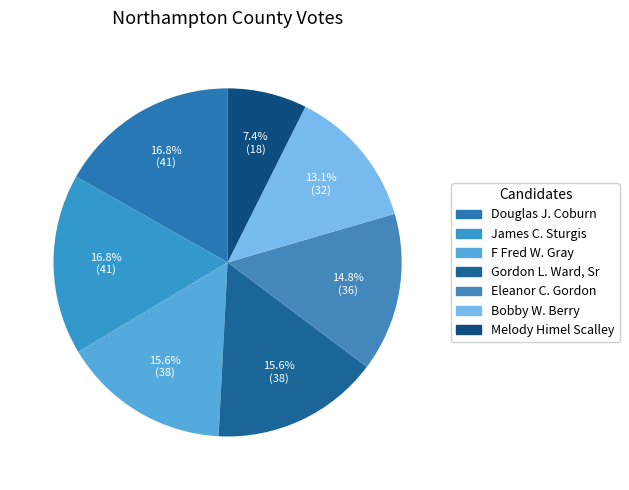

Is there any slice that represents more than half of the pie?

No